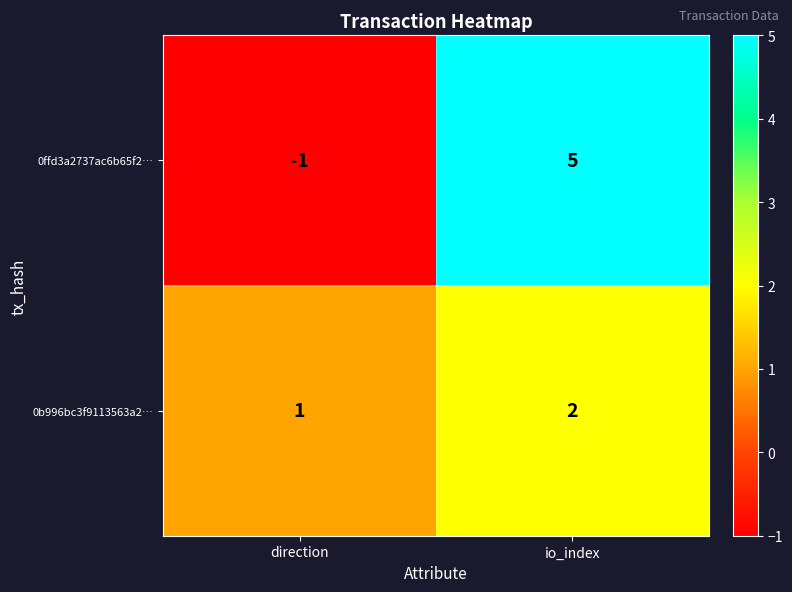

Is it true that 0b996bc3f9113563a2… equals 1 at direction?

True